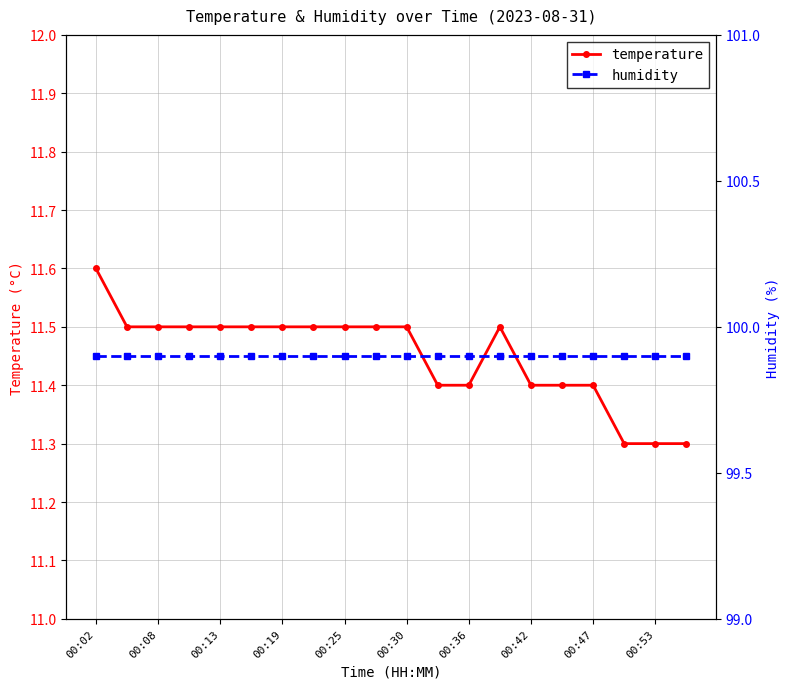

Which series has the widest spread of values?

temperature